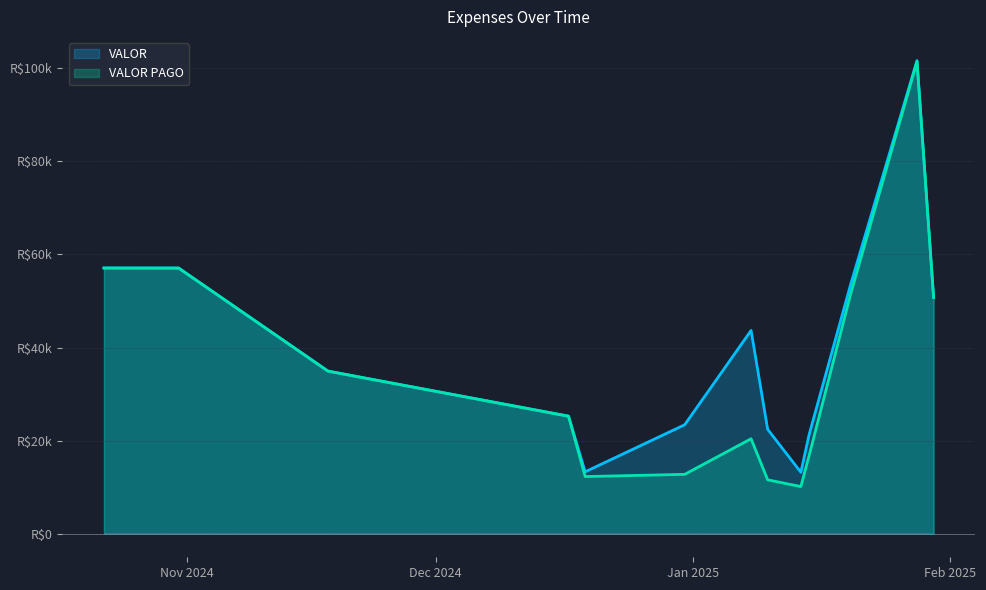

Does the chart have visible grid lines?

Yes